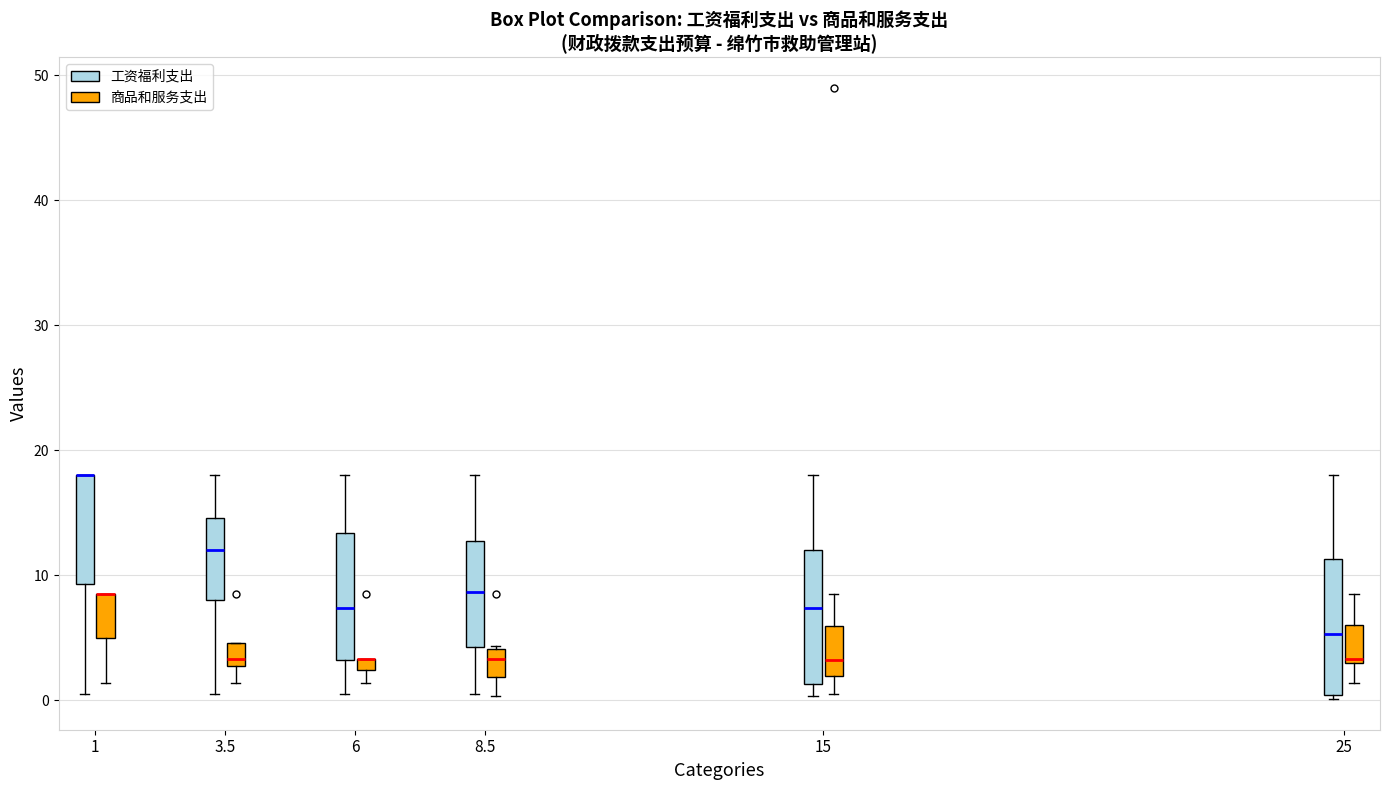

Where does the upper whisker of the box for 15 (商品和服务支出) end on the y-axis? The values are not printed on the chart, so give them approximately, as read against the axis.

9